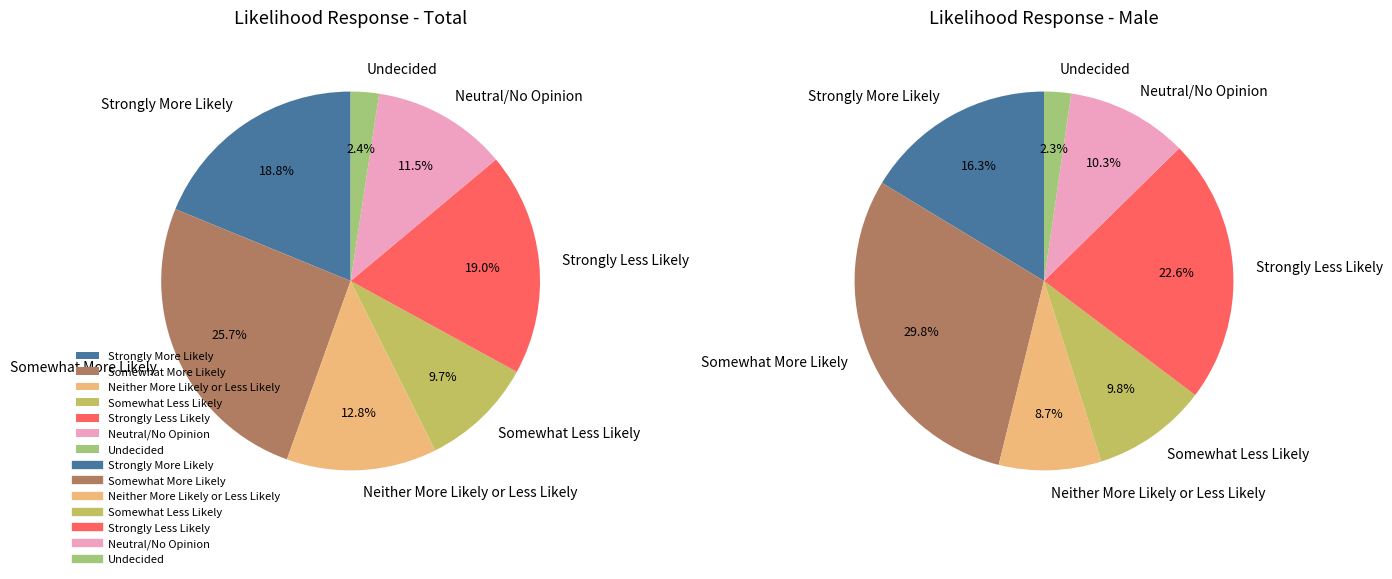

The Neither More Likely or Less Likely slice represents 13% of the pie. True or false?

True